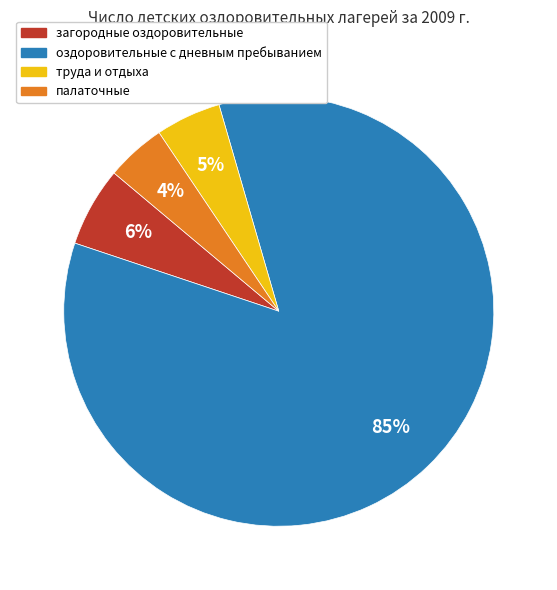

Does оздоровительные с дневным пребыванием account for over 50% of the chart?

Yes